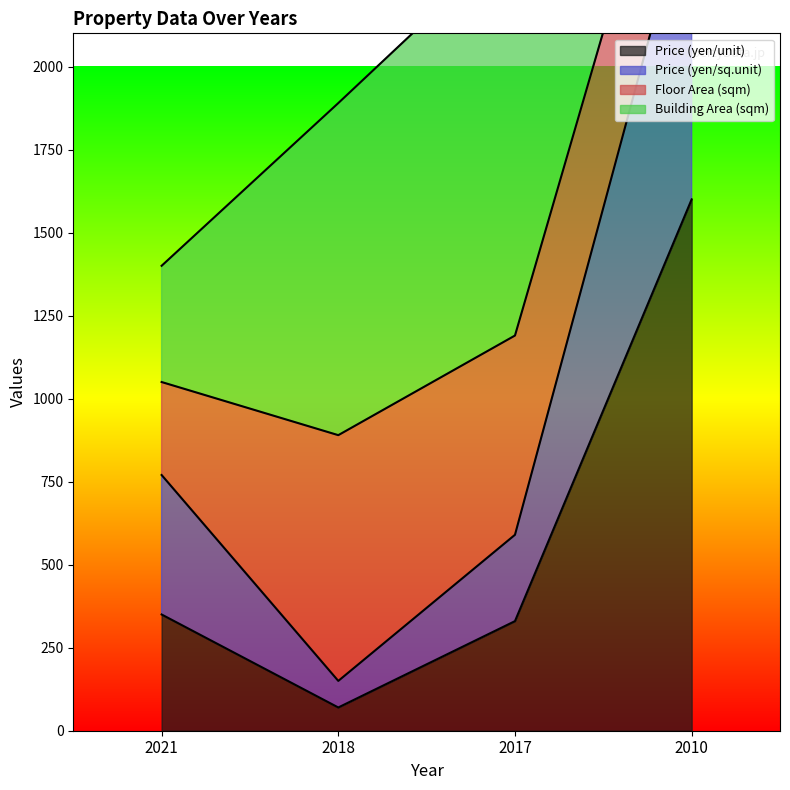

What is the lowest value of the Price (yen/unit) series?

70